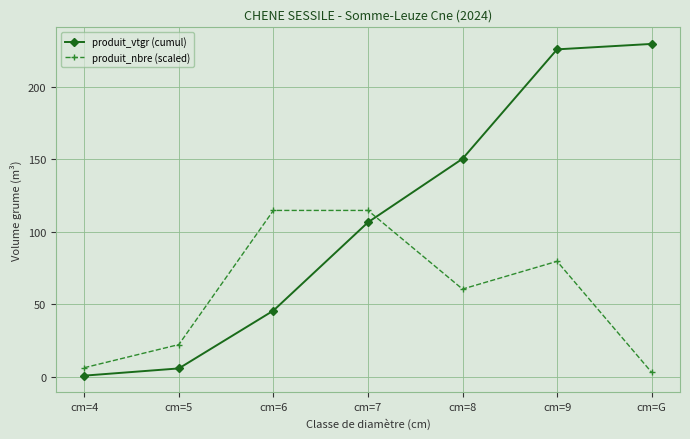

Which series has the largest range (max minus min)?

produit_vtgr (cumul)